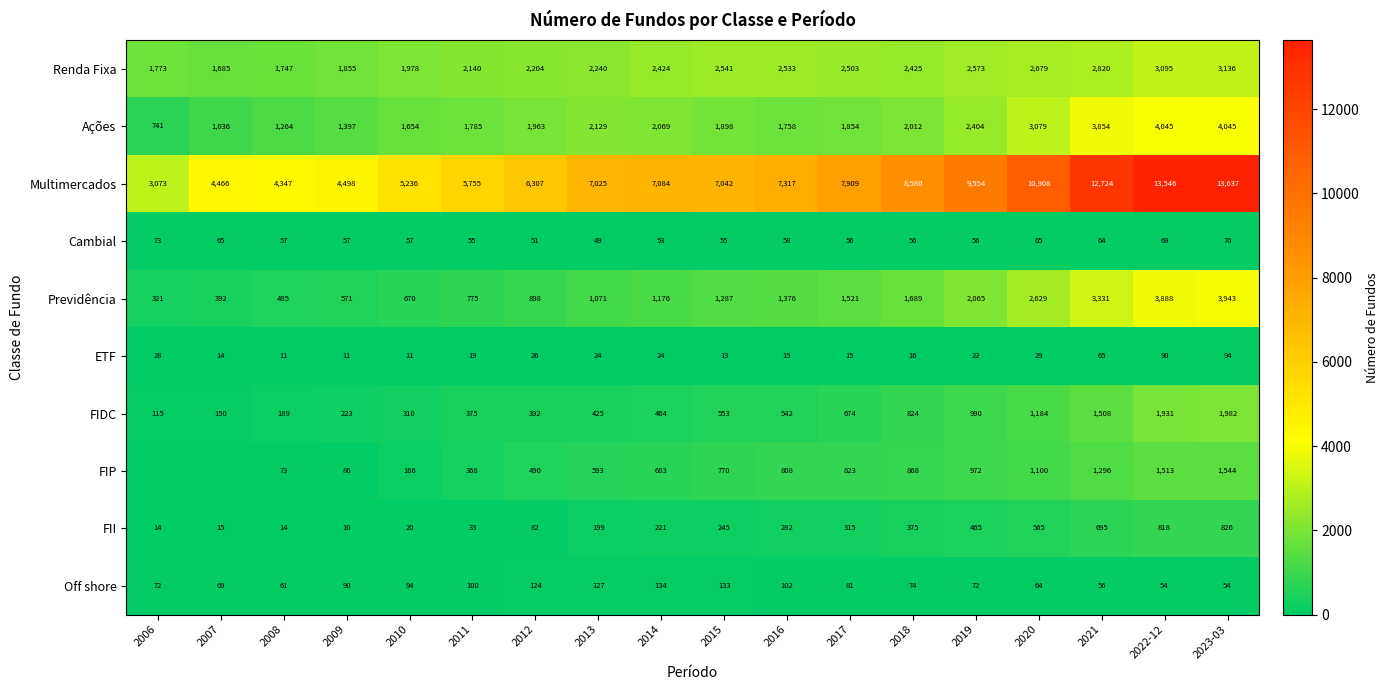

True or false: FIP has a value of 1381 at 2017.

False